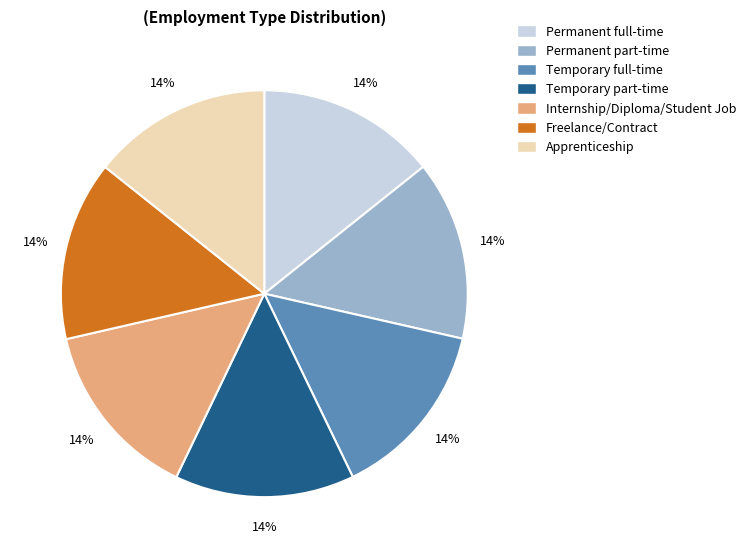

How many slices are in this pie chart?

7